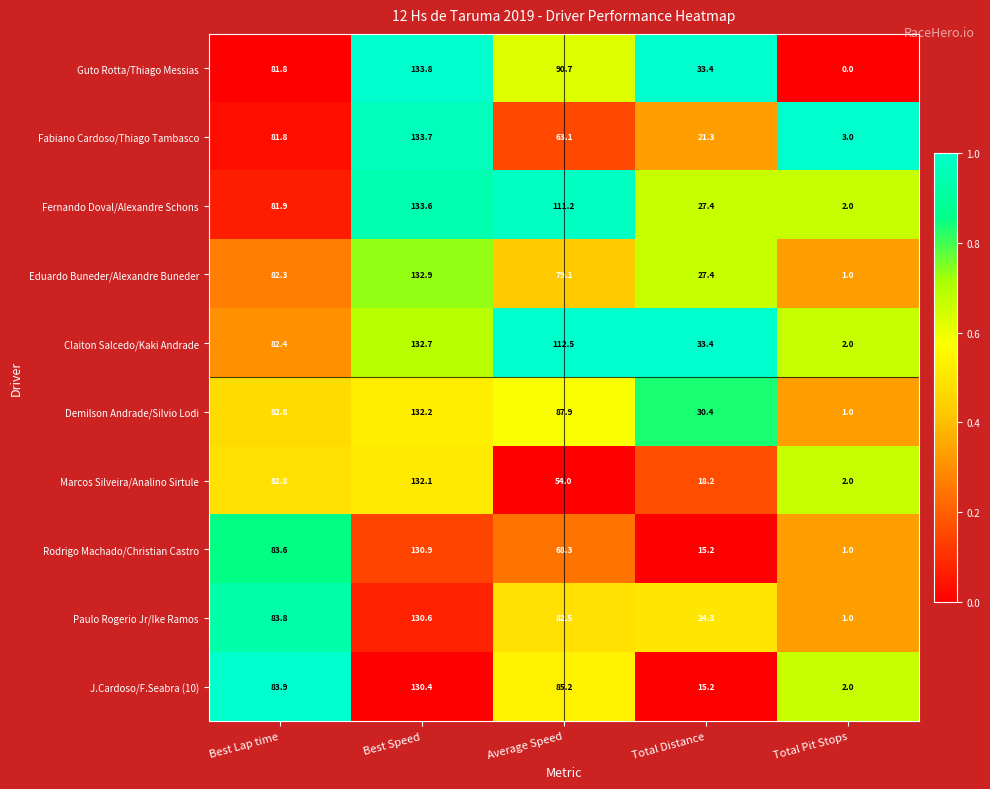

What is the maximum value for Eduardo Buneder/Alexandre Buneder?

132.9